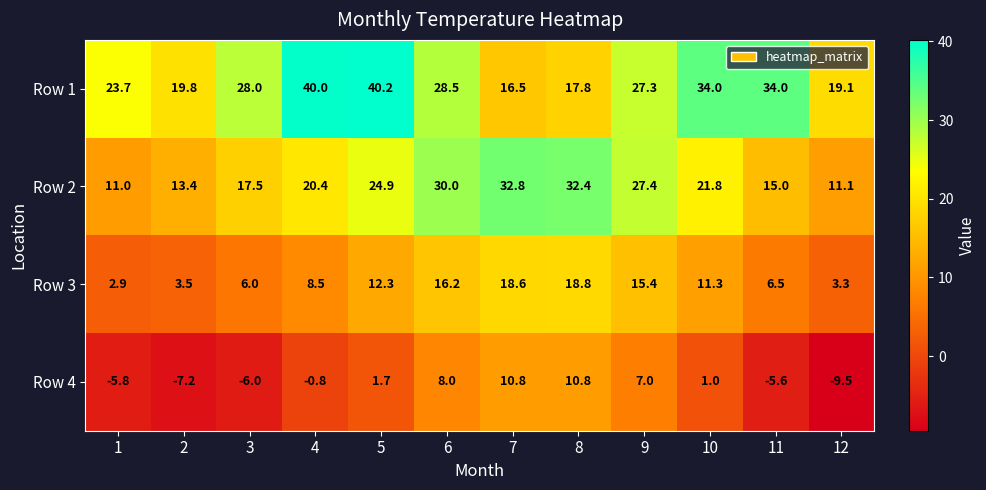

Where is Row 3 nearest to the value 10?

10